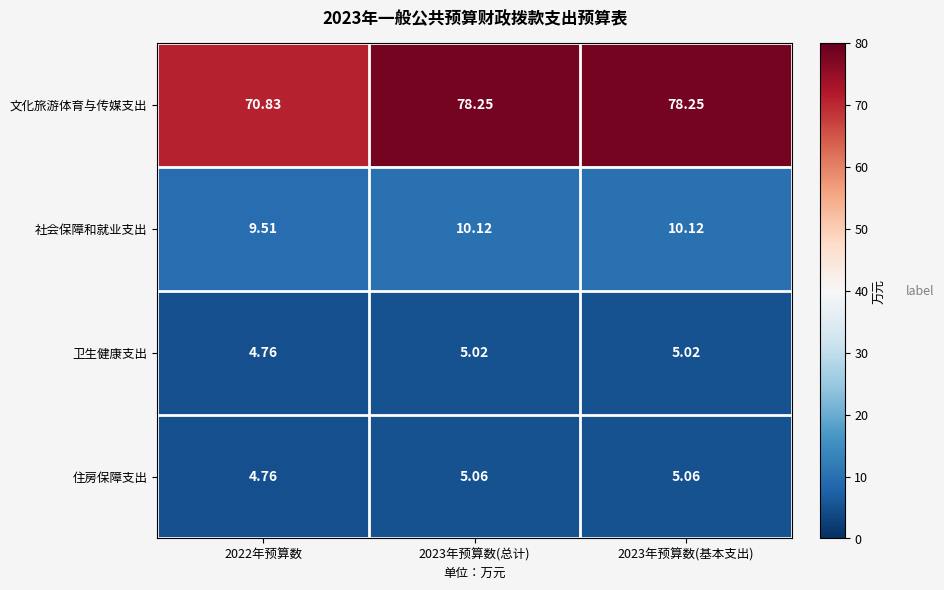

List the series in order of their peak value, highest first.

文化旅游体育与传媒支出, 社会保障和就业支出, 住房保障支出, 卫生健康支出